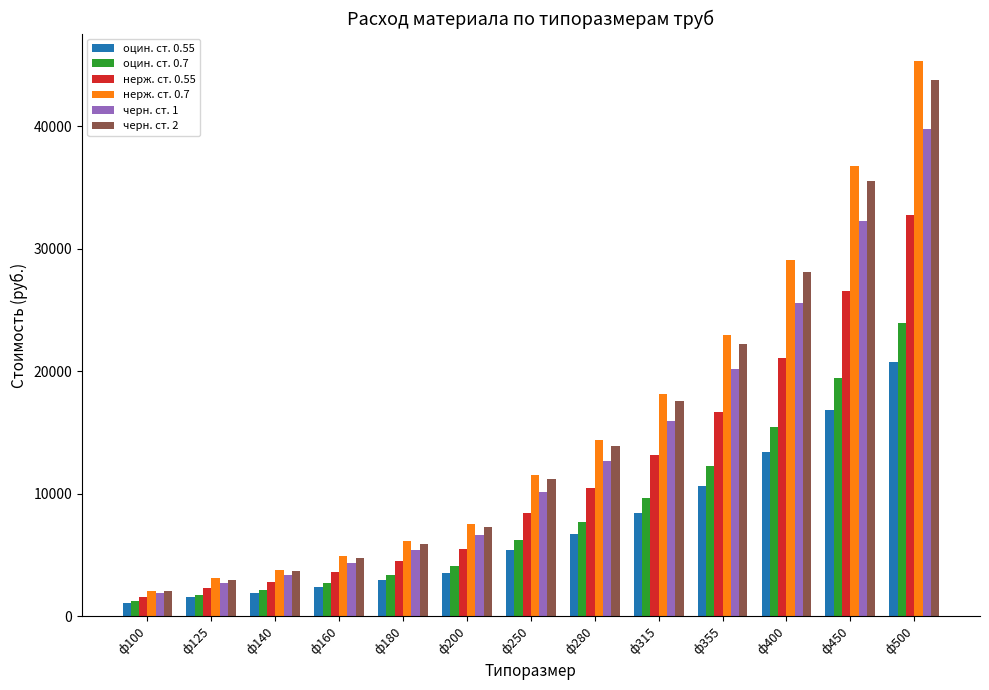

At ф355, list the series in order from smallest to largest.

оцин. ст. 0.55, оцин. ст. 0.7, нерж. ст. 0.55, черн. ст. 1, черн. ст. 2, нерж. ст. 0.7